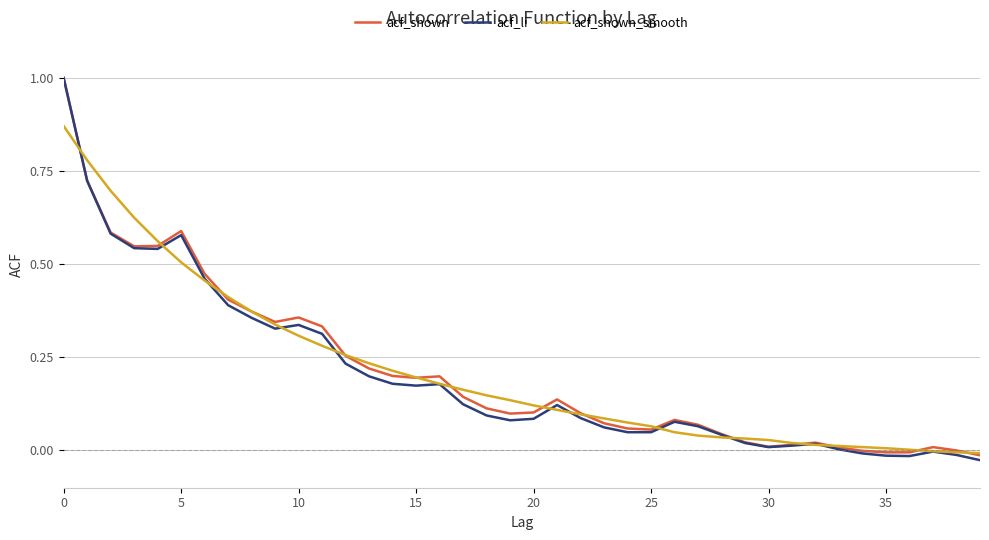

Which series has the widest spread of values?

acf_li